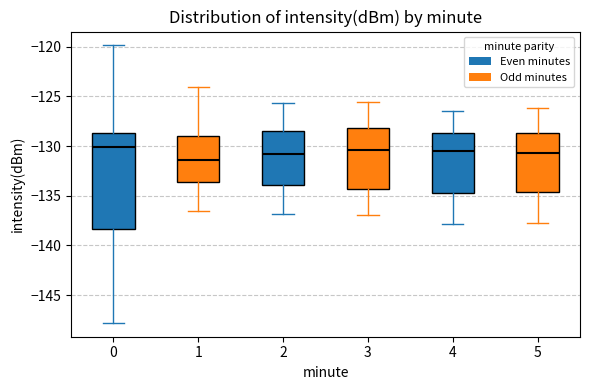

Reading left to right, transcribe this box plot: for each box, give where its median line is, the range the box spans, and where its two whiskers end, as read against the y-axis. The values are not printed on the chart, so give them approximately, as read against the axis.

0: median -130.0, box -138.5 to -128.5, whiskers -148.0 to -120.0
1: median -131.5, box -133.5 to -129.0, whiskers -136.5 to -124.0
2: median -130.5, box -134.0 to -128.5, whiskers -137.0 to -125.5
3: median -130.5, box -134.5 to -128.0, whiskers -137.0 to -125.5
4: median -130.5, box -134.5 to -128.5, whiskers -138.0 to -126.5
5: median -130.5, box -134.5 to -128.5, whiskers -137.5 to -126.0